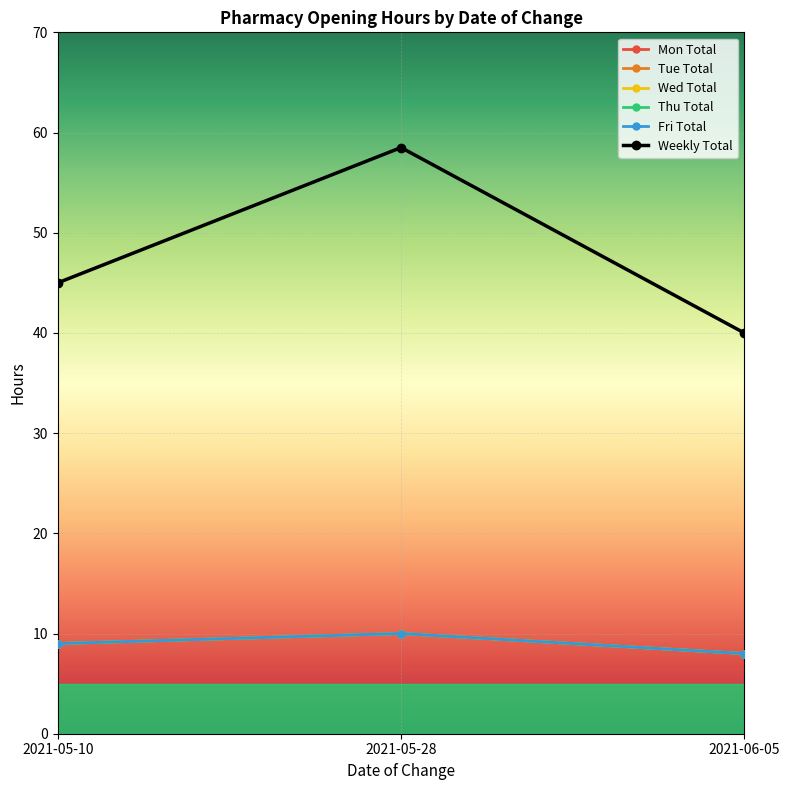

How many values in the Weekly Total series are below 45?

1